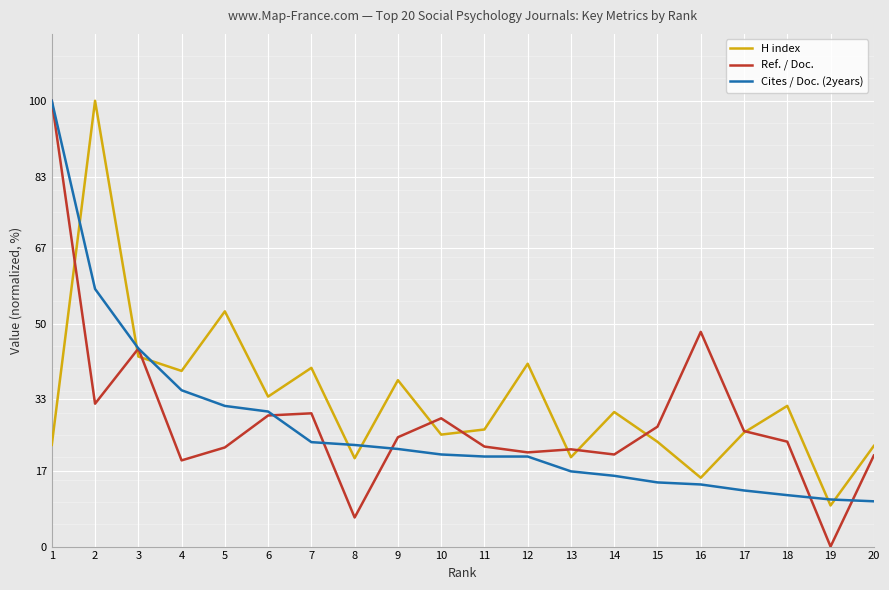

At 7, list the series in order from smallest to largest.

Cites / Doc. (2years), Ref. / Doc., H index